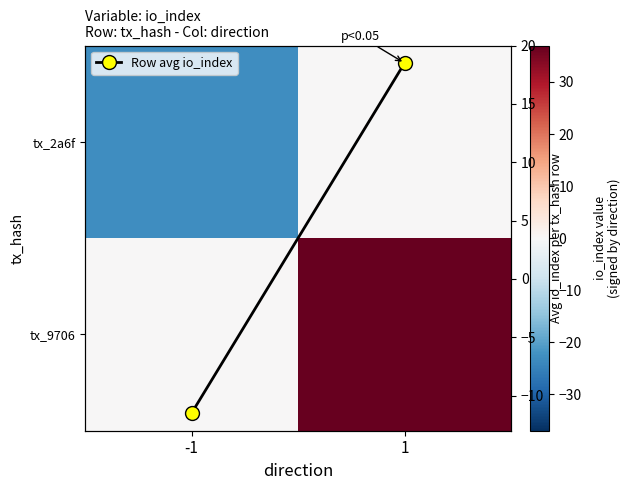

At how many categories does at least one series exceed -13?

2